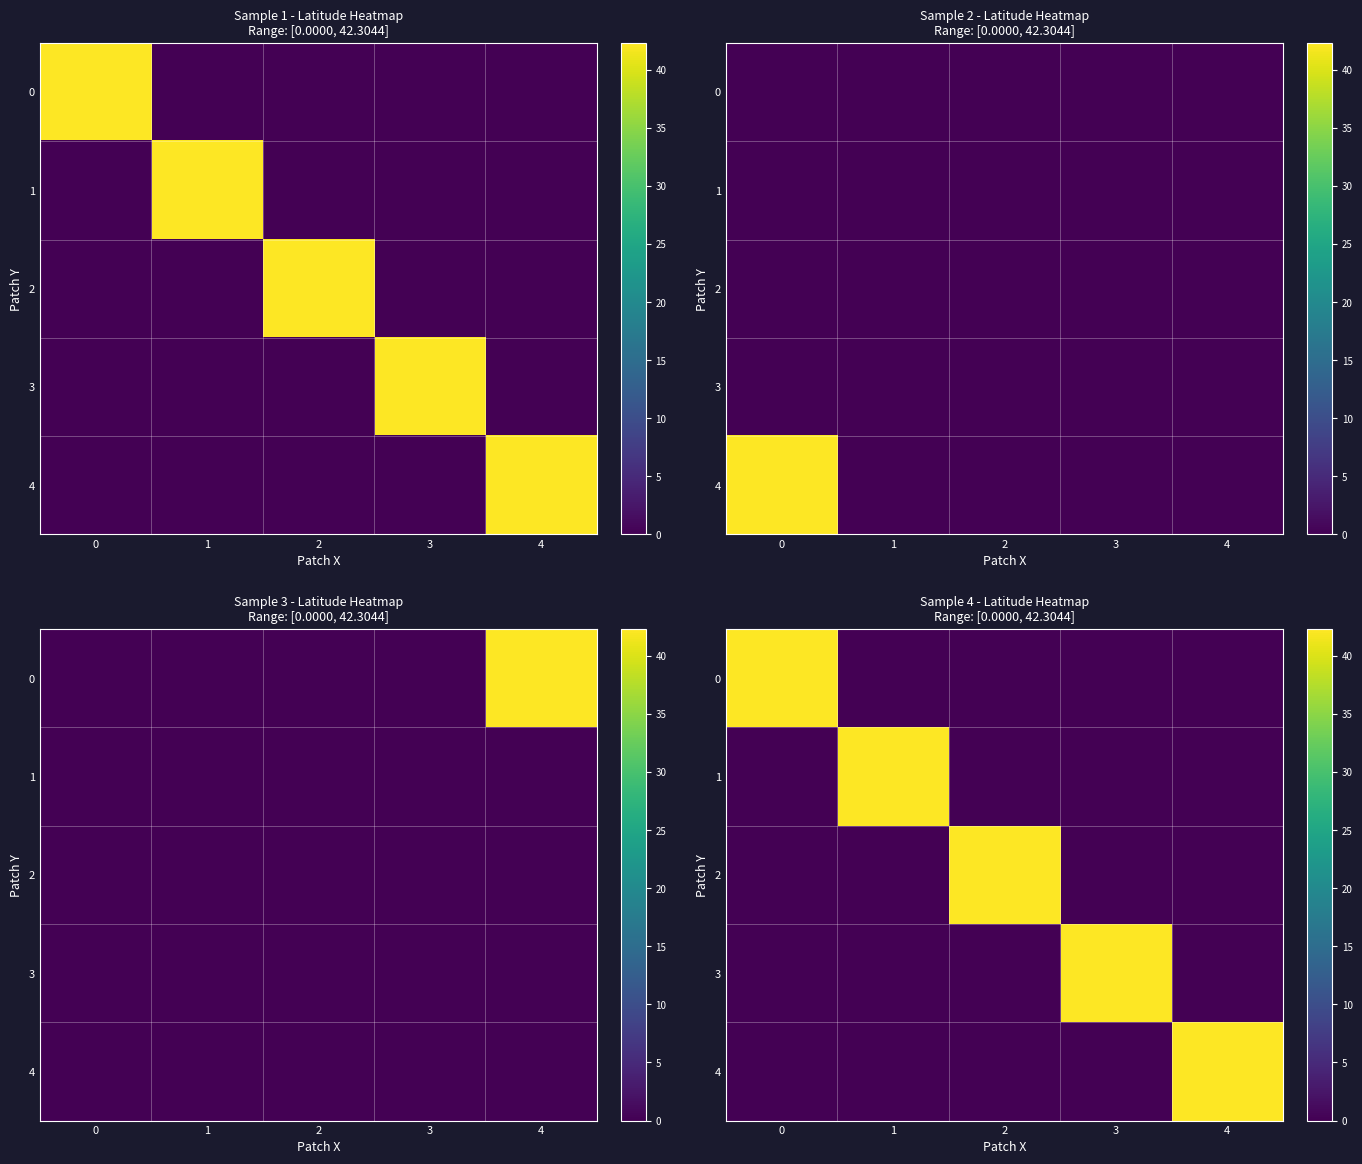

At which label does 3 reach its peak?

3